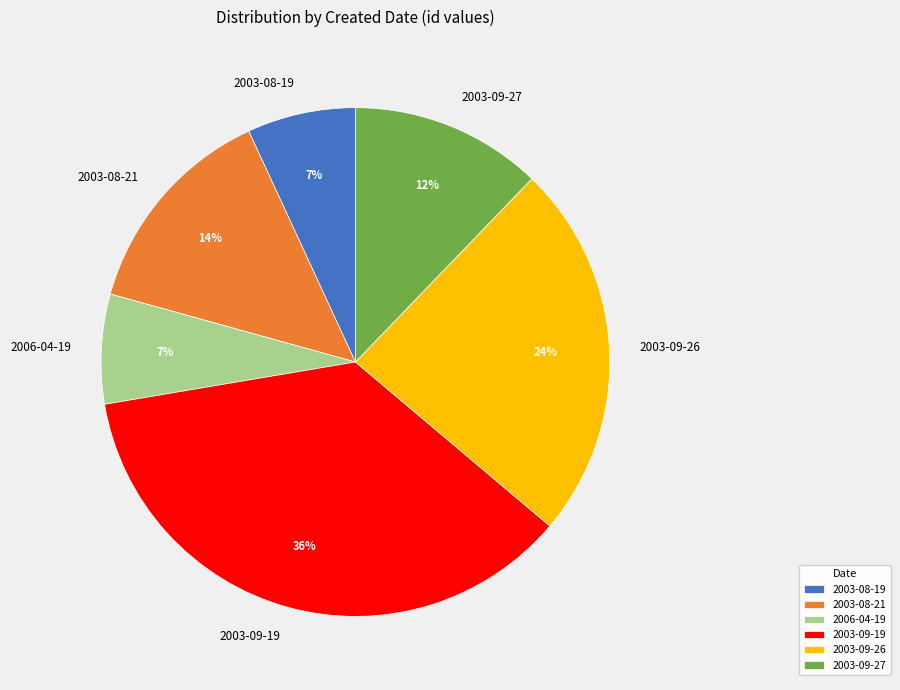

Do 2003-09-26 and 2003-08-21 together represent more than half of the pie?

No